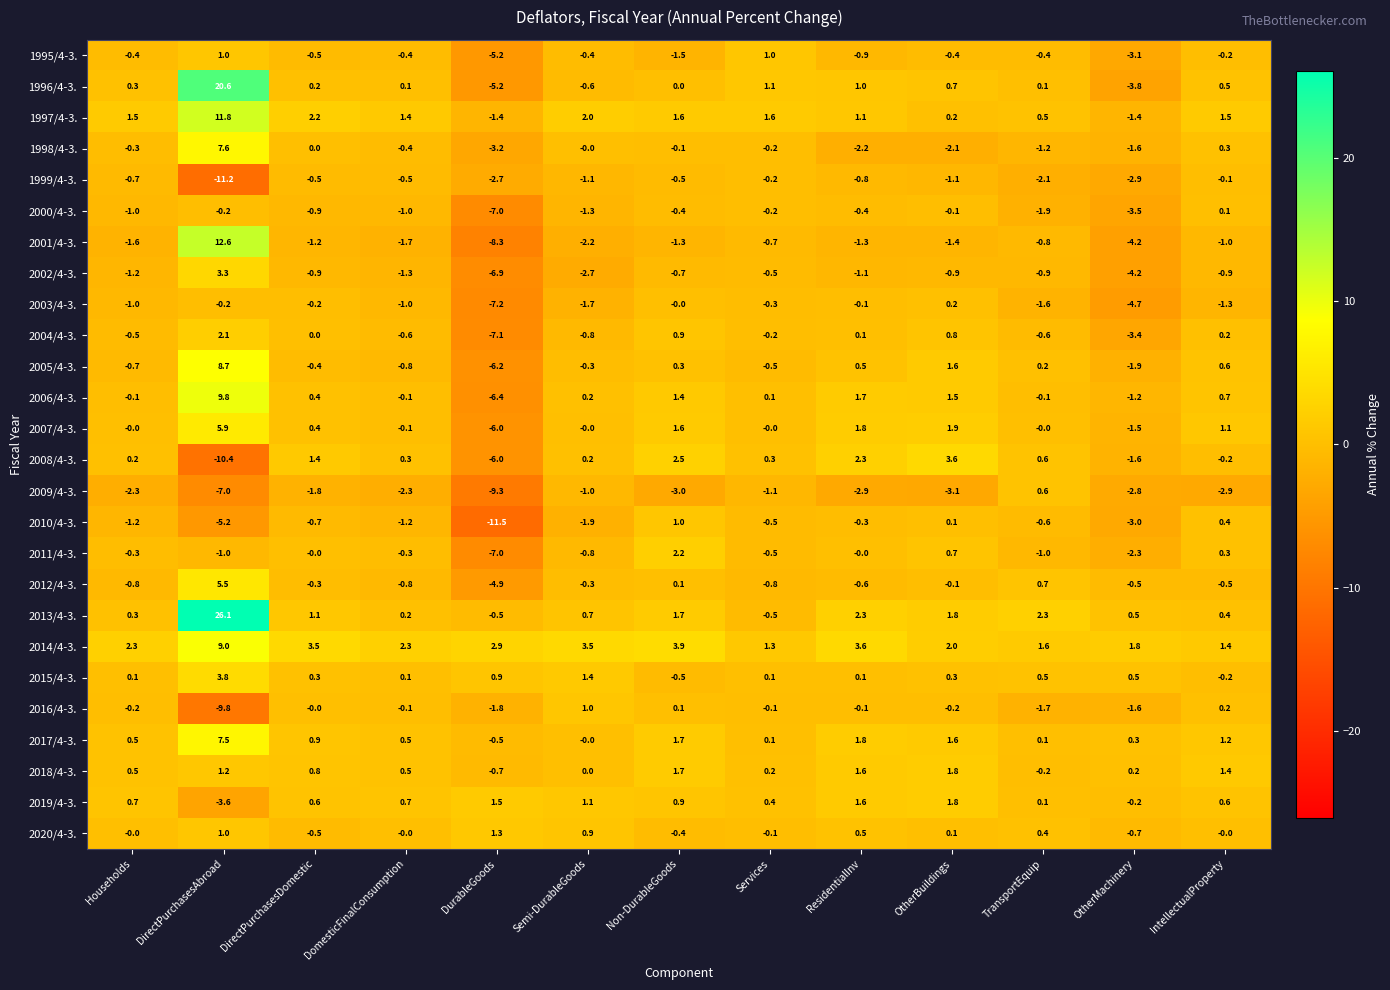

What is the minimum value shown in the chart?

-11.5